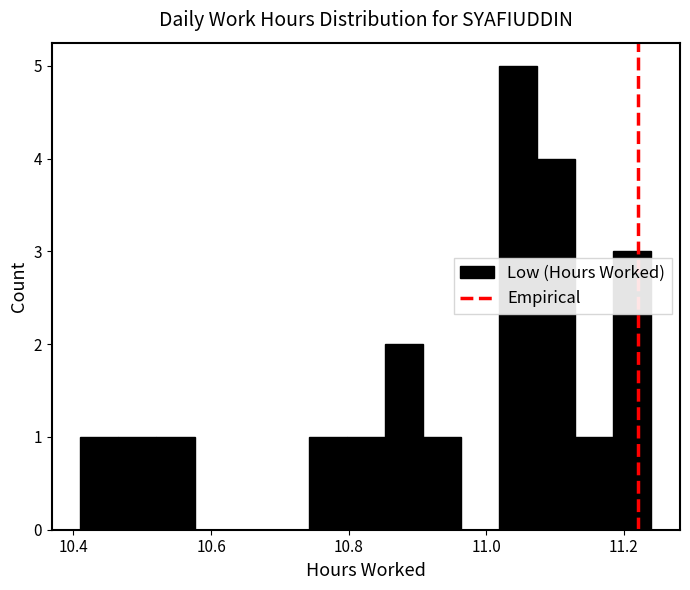

Read against the x-axis, roughly where is the centre of the tallest bar?

11.04